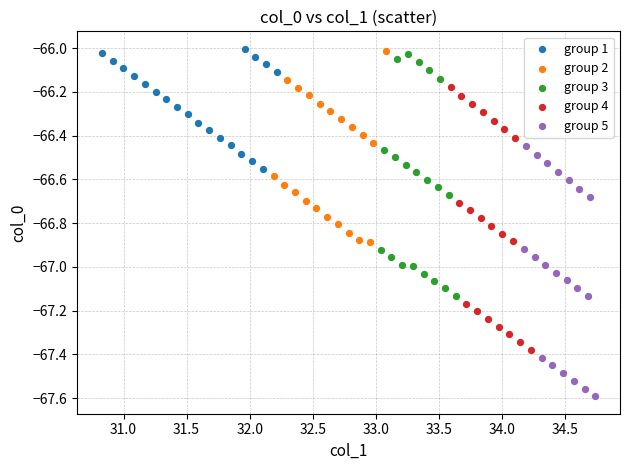

Which series reaches the minimum Y coordinate?

group 5